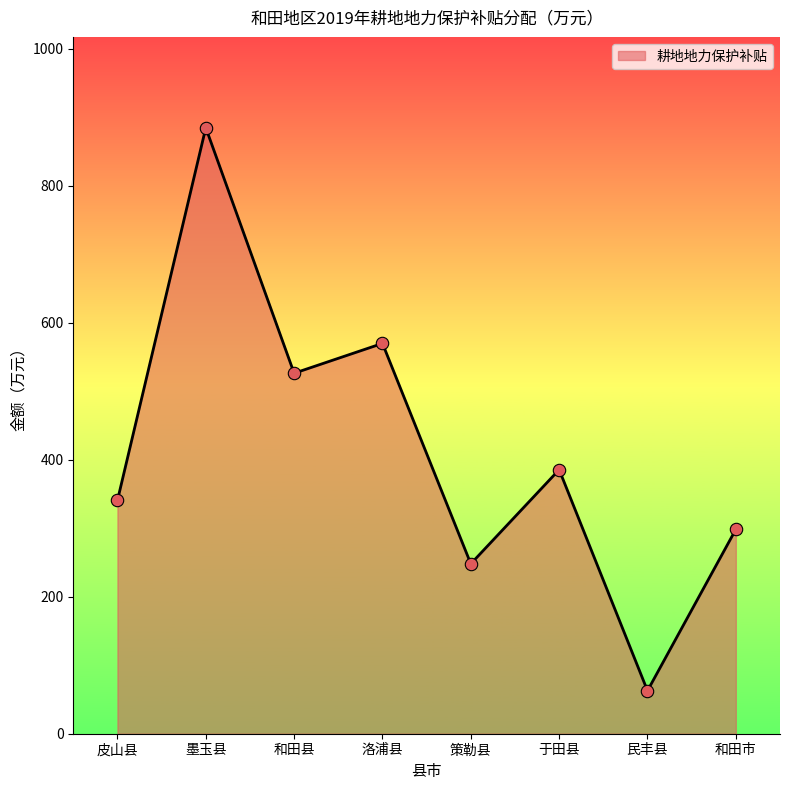

What is the change in value from 洛浦县 to 和田市?

-271.6